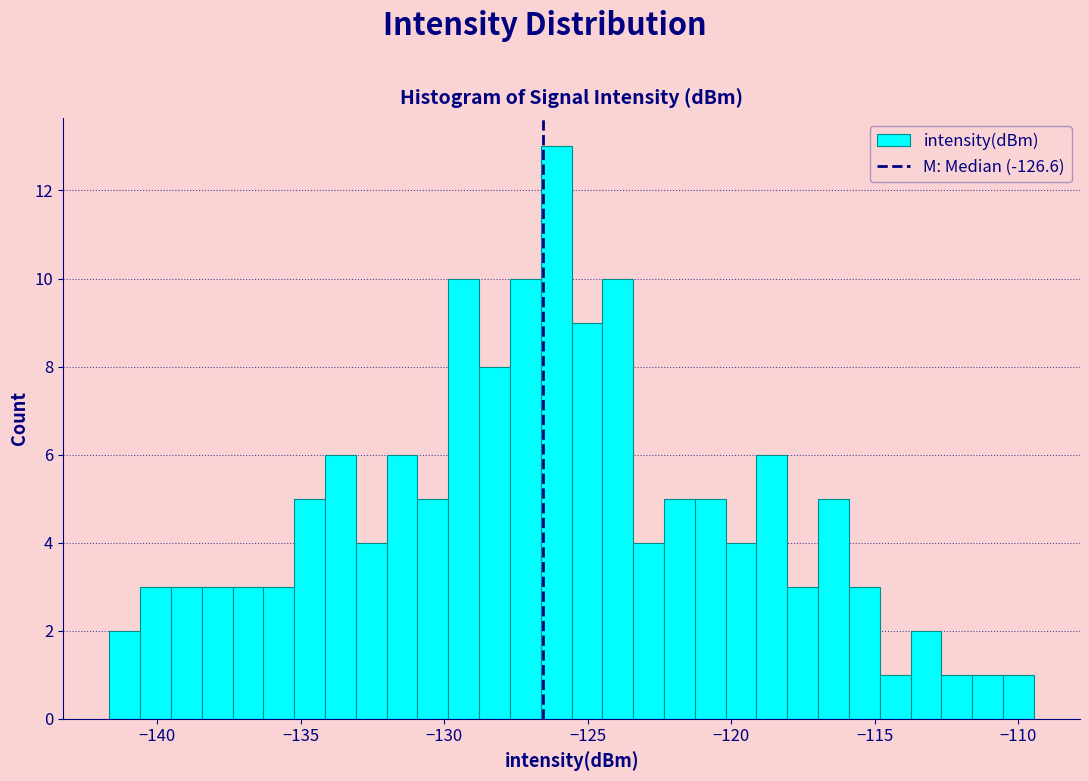

Read against the x-axis, roughly where is the centre of the tallest bar?

-126.0